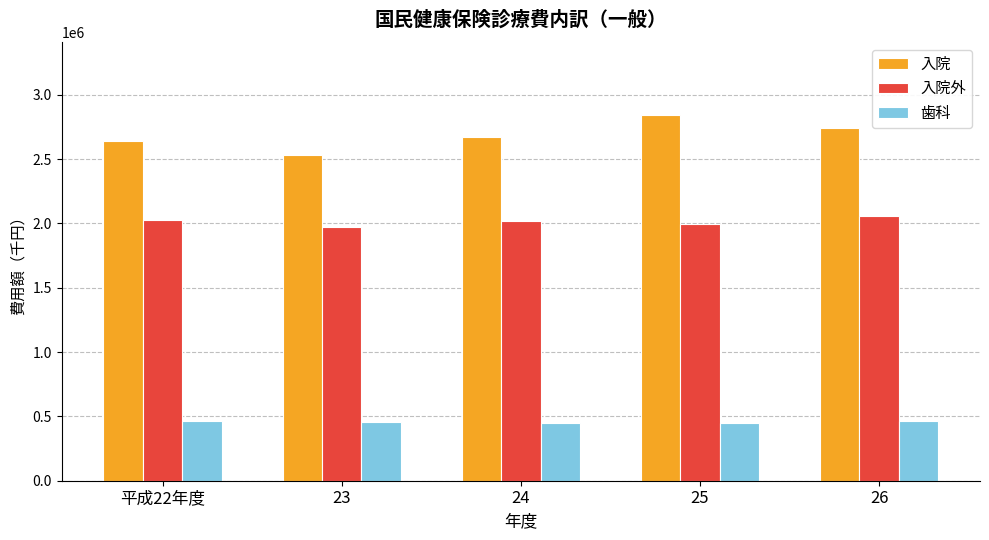

What is the difference between the 歯科 values at 23 and 平成22年度?

9939